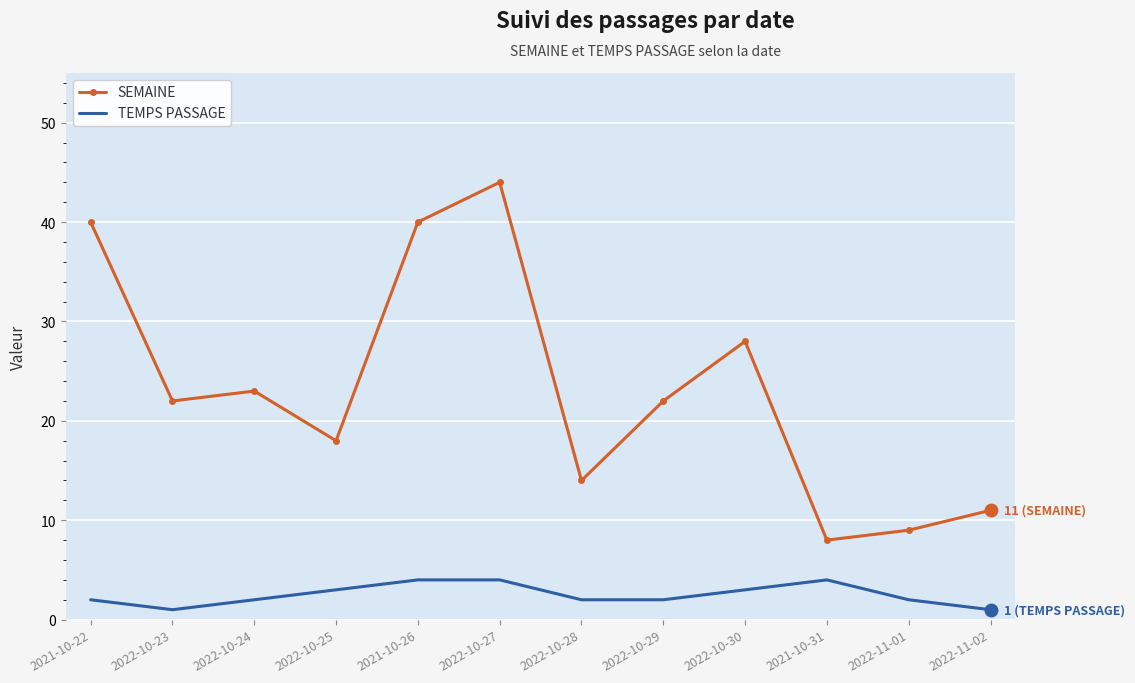

What is the sum of the TEMPS PASSAGE values at 2022-10-27 and 2022-11-02?

5